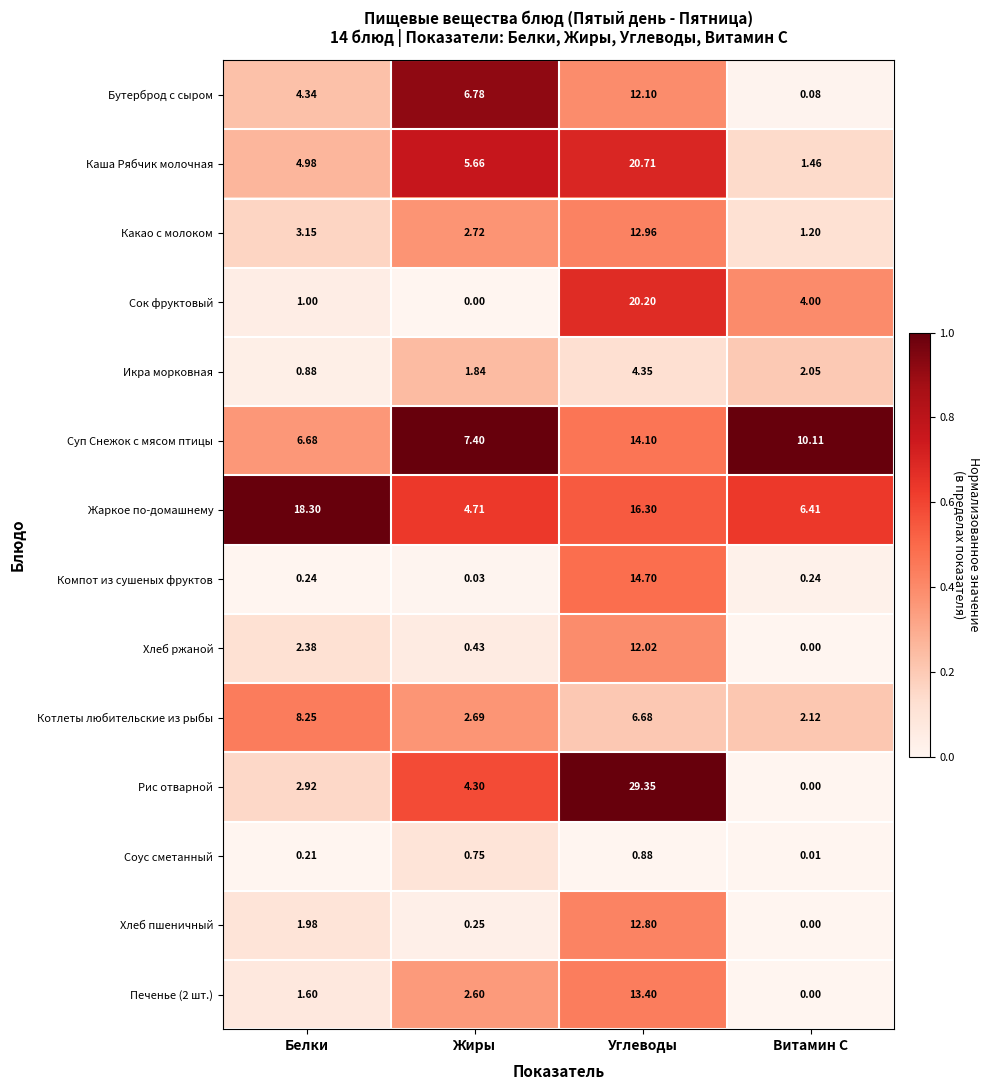

Rank the categories by Сок фруктовый value from highest to lowest.

Углеводы, Витамин С, Белки, Жиры